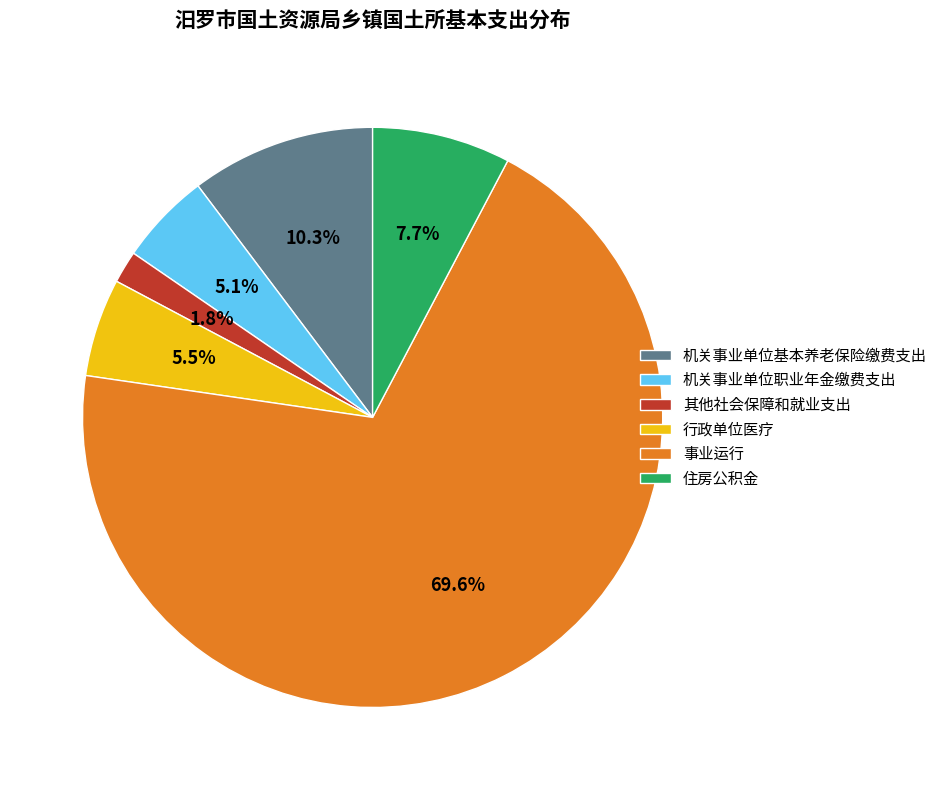

Which category has the smallest portion of the pie?

其他社会保障和就业支出